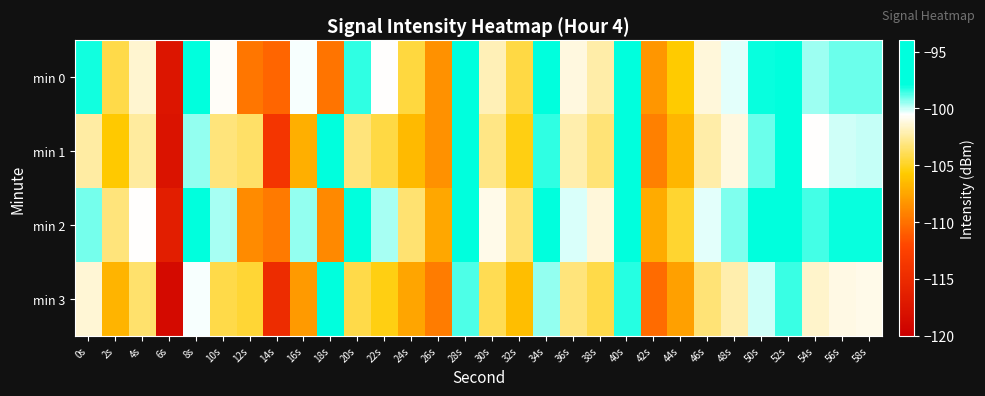

What is the minimum value shown in the chart?

-118.7